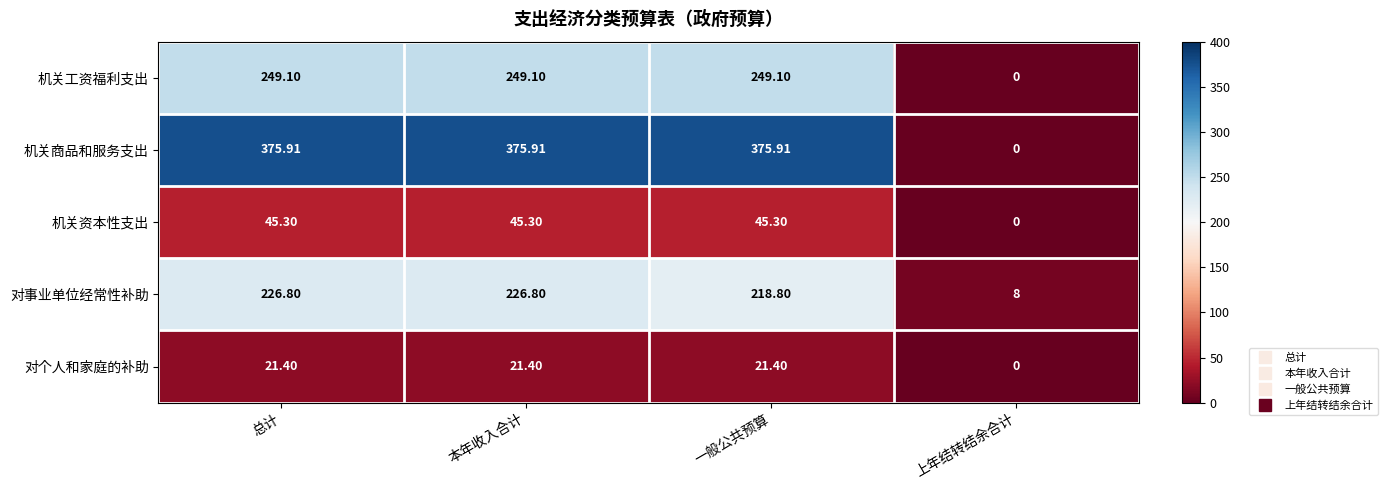

Which category has the lowest value across all series?

上年结转结余合计